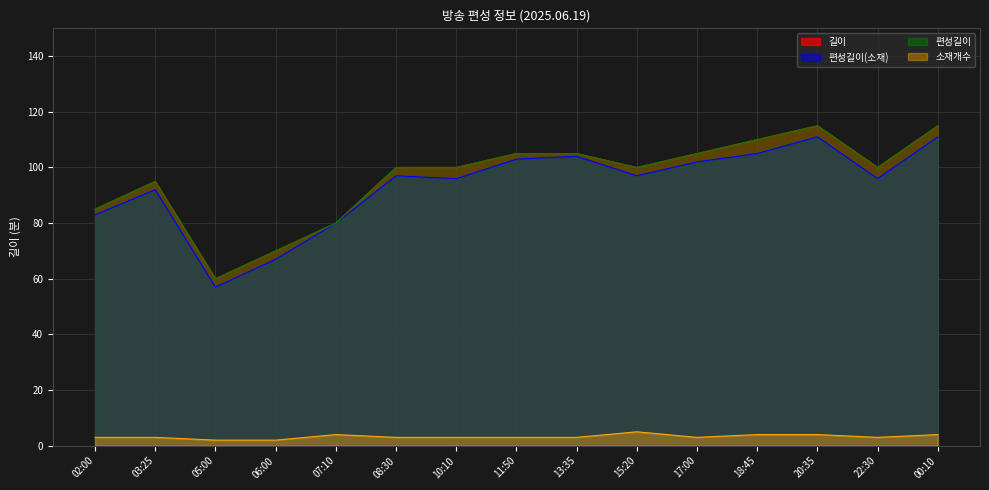

Which series changed the most between 17:00 and 22:30?

편성길이(소재)